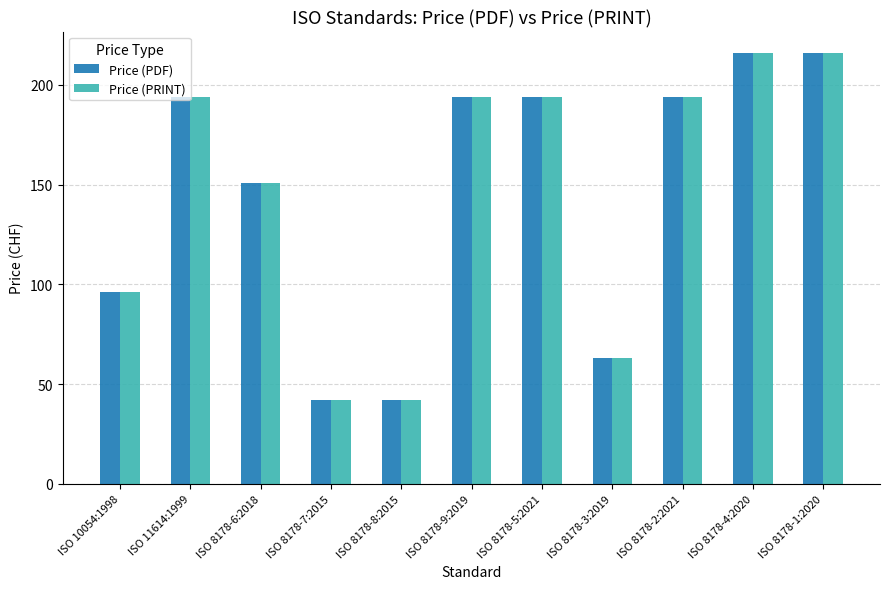

Is it true that Price (PRINT) equals 74 at ISO 8178-7:2015?

False